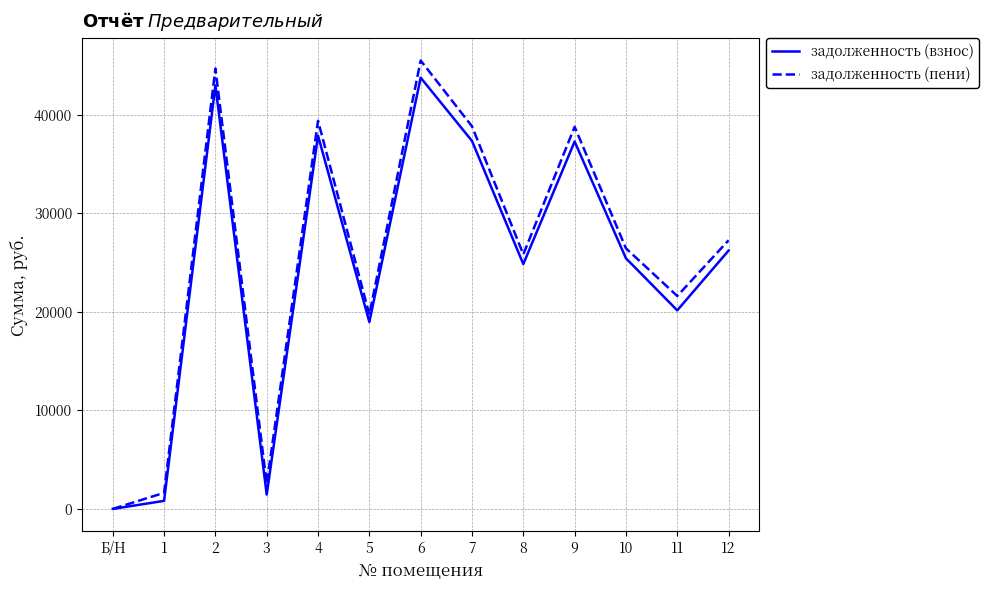

What is the total value across all series at 10?

51913.4